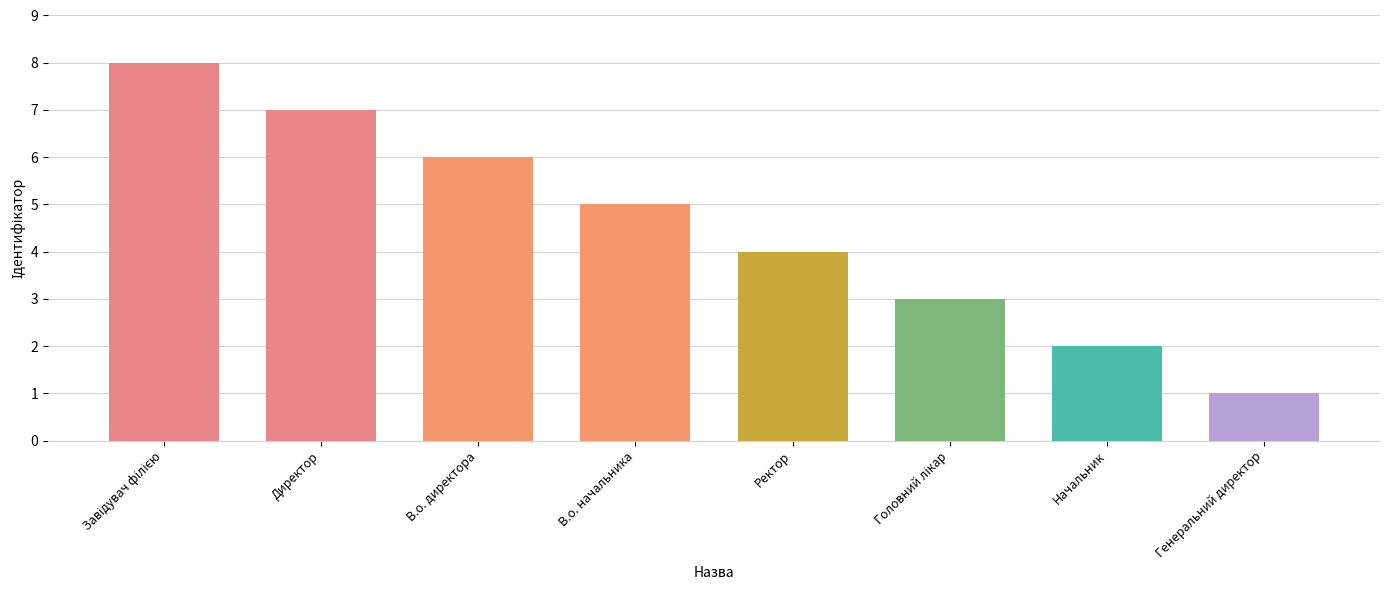

What is the sum of the values at В.о. директора and Ректор?

10